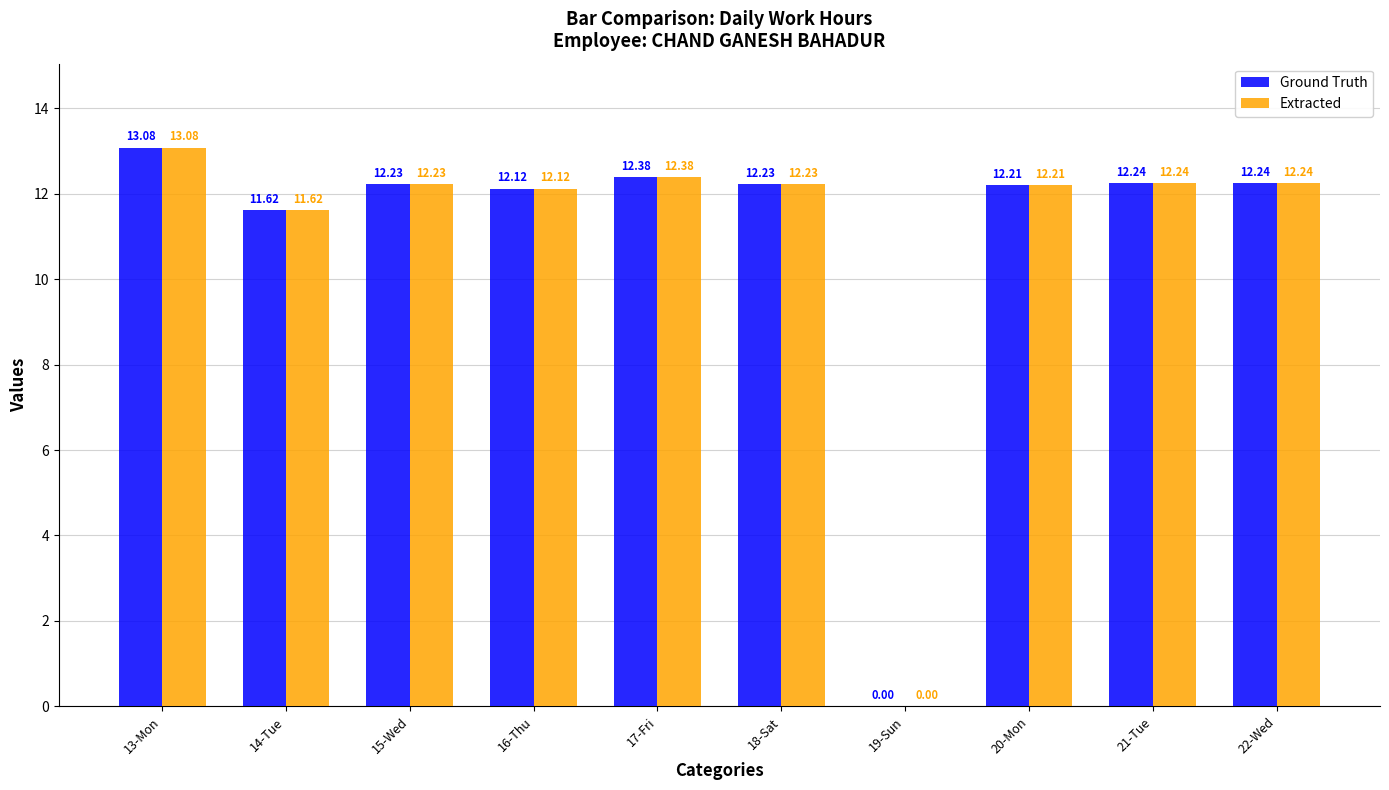

Is it true that Ground Truth equals 12.1 at 16-Thu?

True